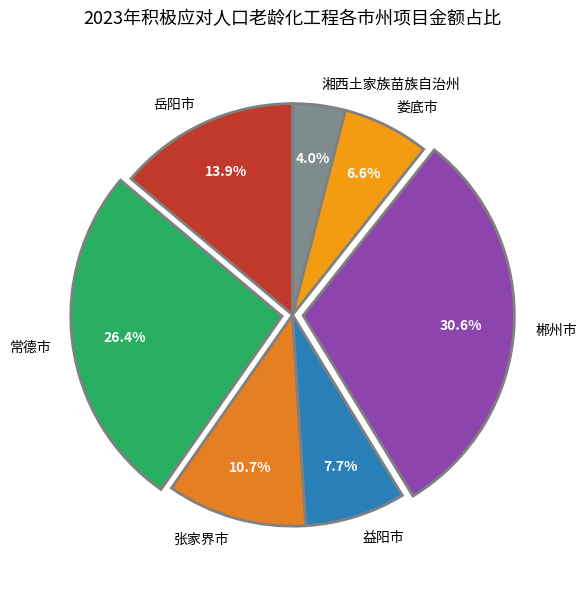

What is the largest slice in the pie chart?

郴州市